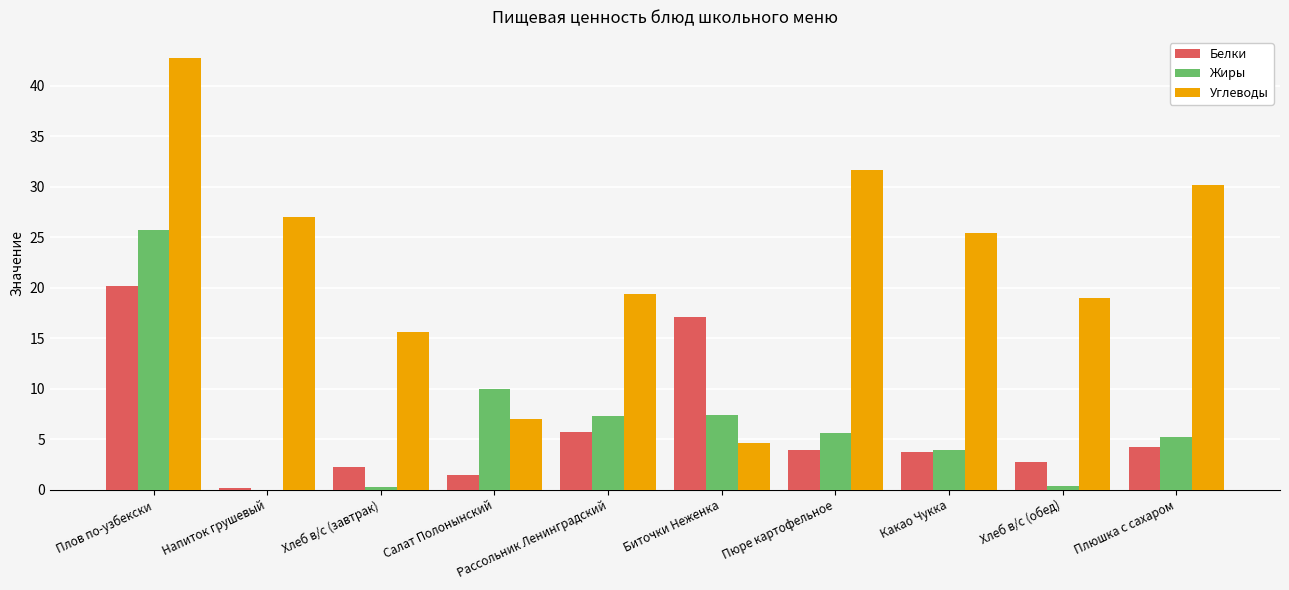

What is the difference between the Белки values at Хлеб в/с (завтрак) and Напиток грушевый?

2.1